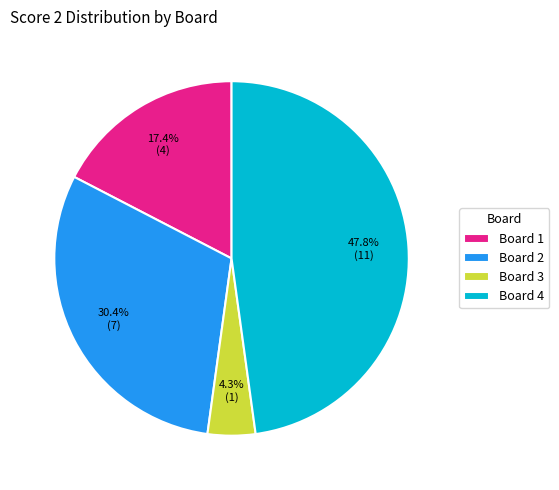

True or false: Board 2 accounts for 30% of the total.

True